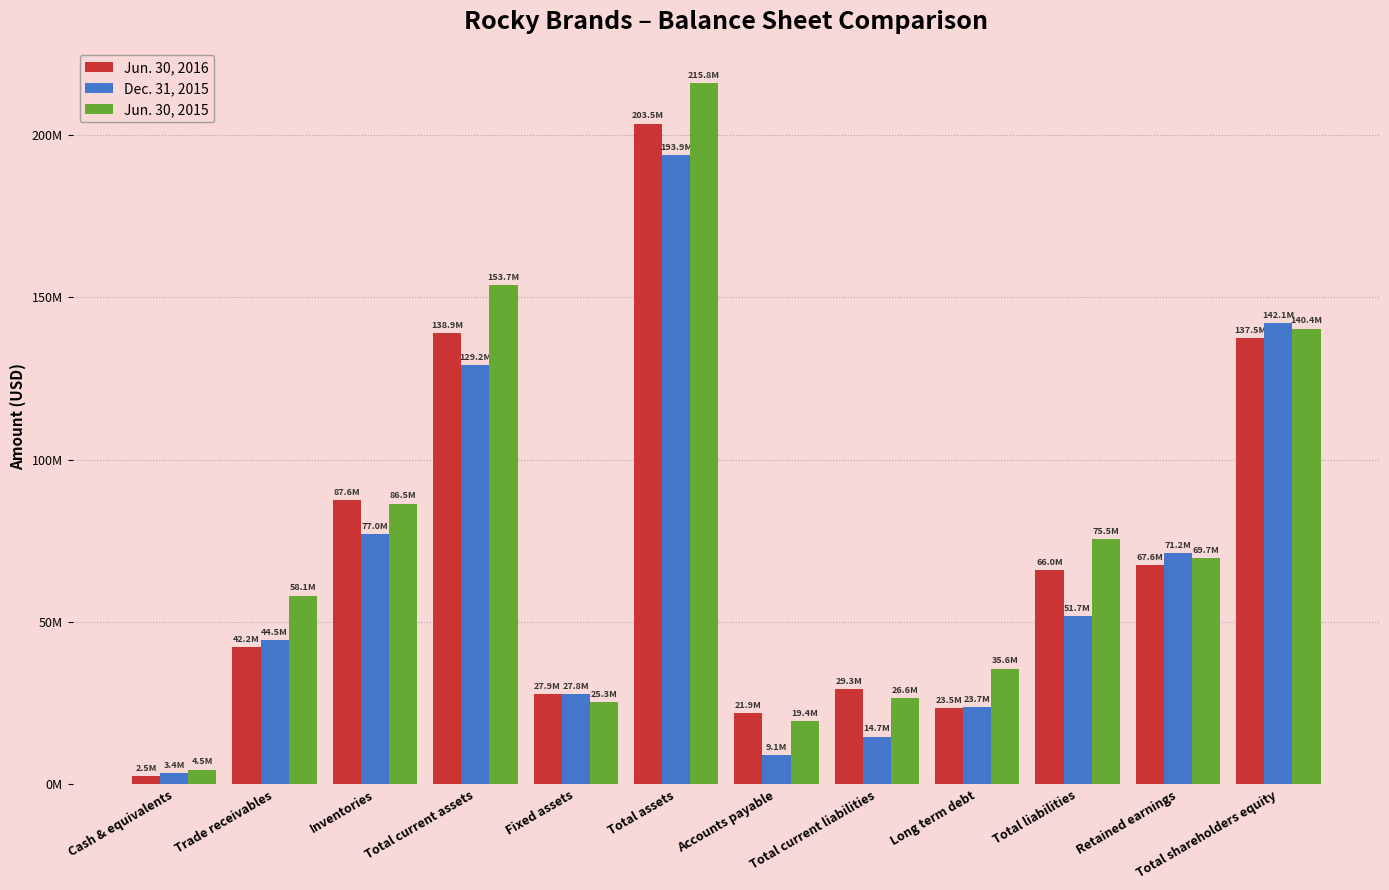

What is the label of the 6th bar from the right?

Accounts payable